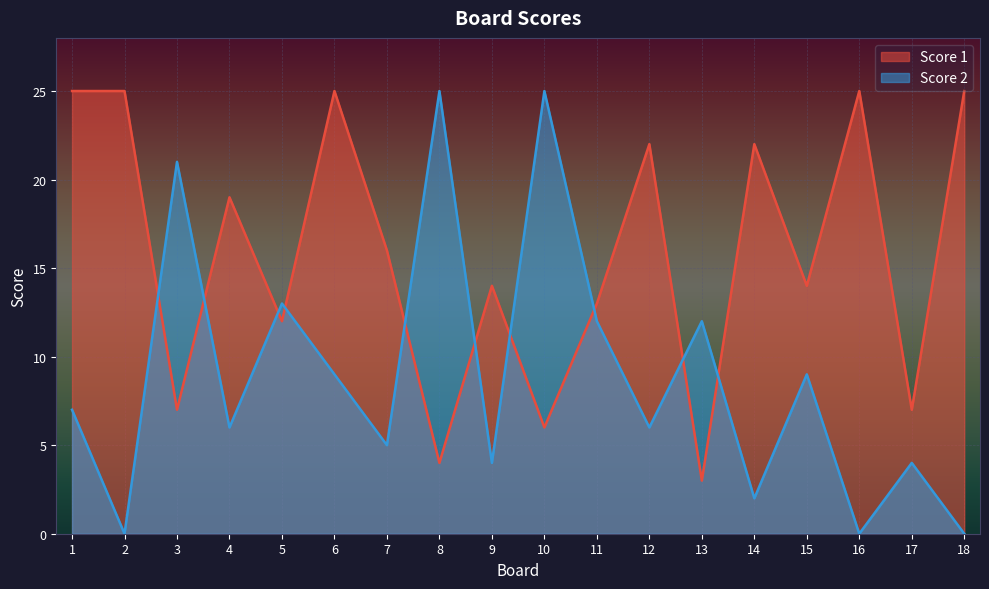

At which label is Score 2 closest to 12?

11